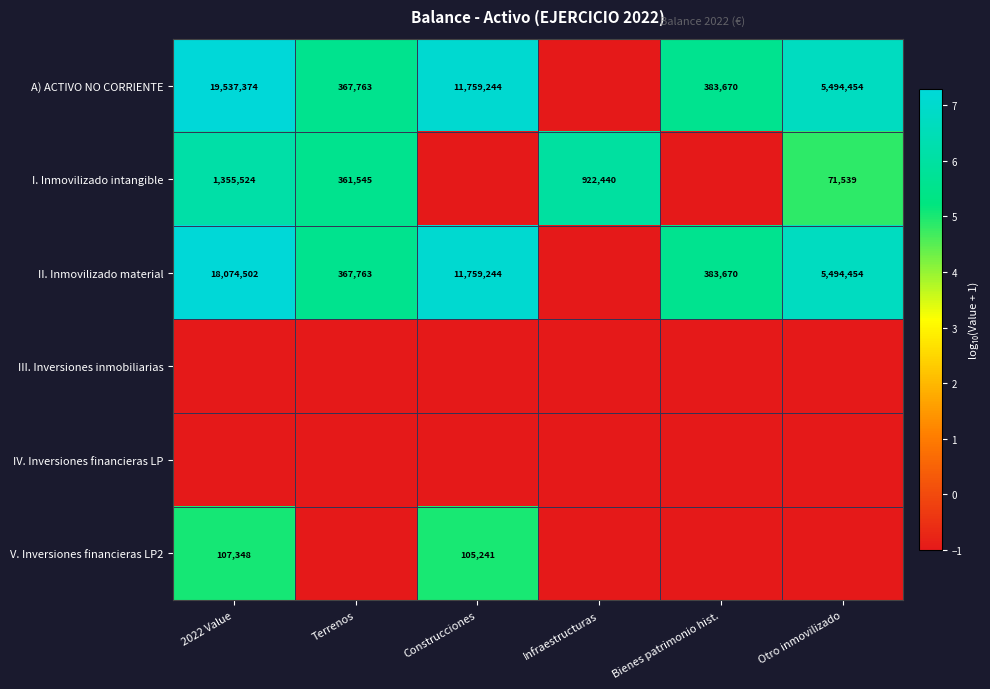

What is the greatest value displayed?

7.3